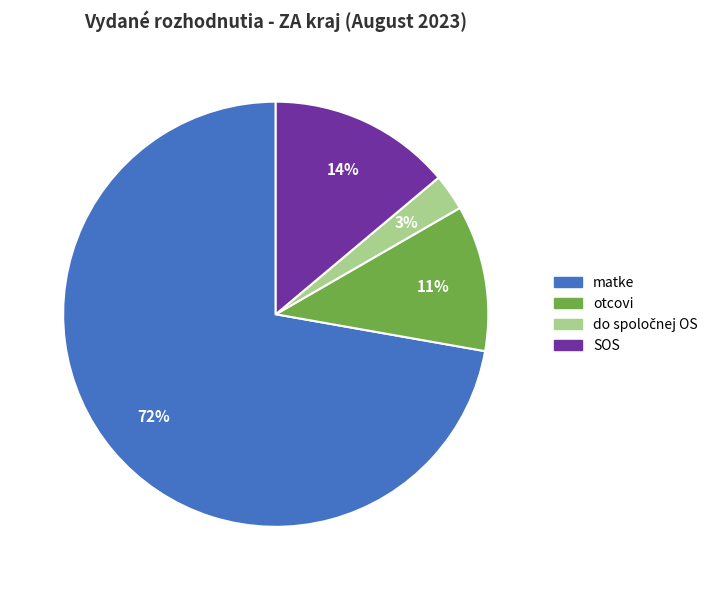

Which has a higher value, SOS or matke?

matke